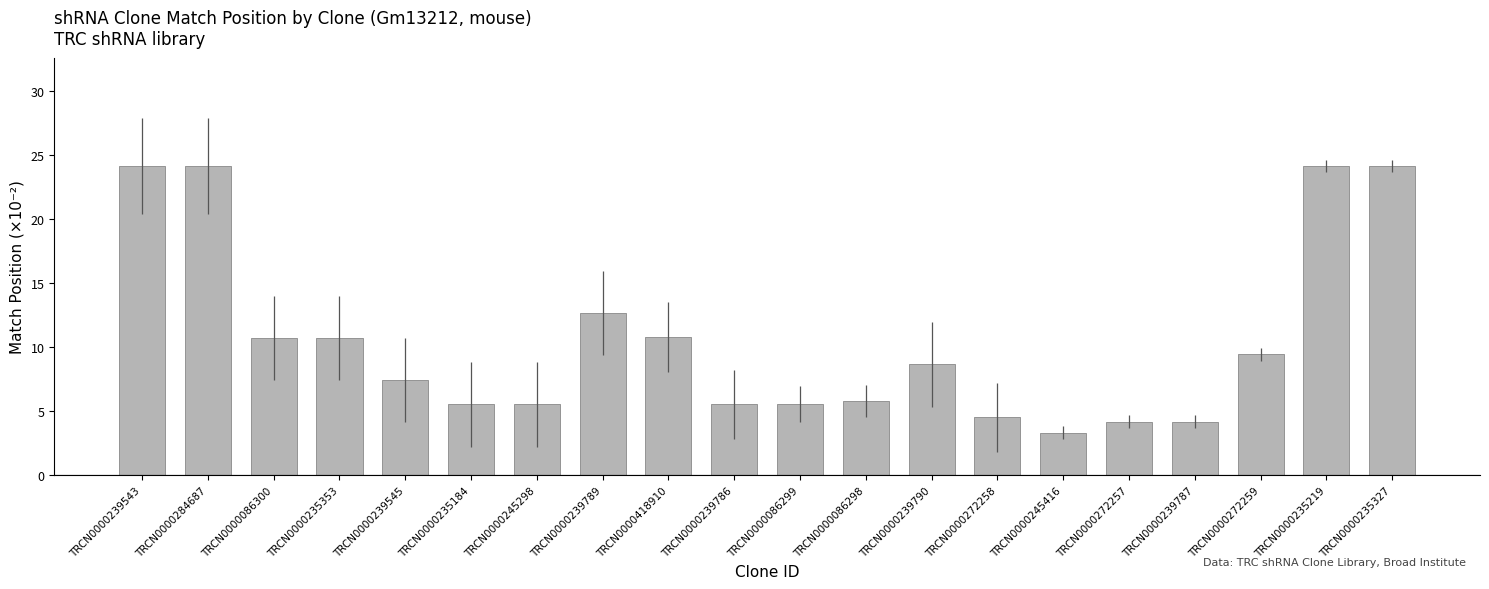

What is the difference between the values at TRCN0000245416 and TRCN0000235353?

7.4